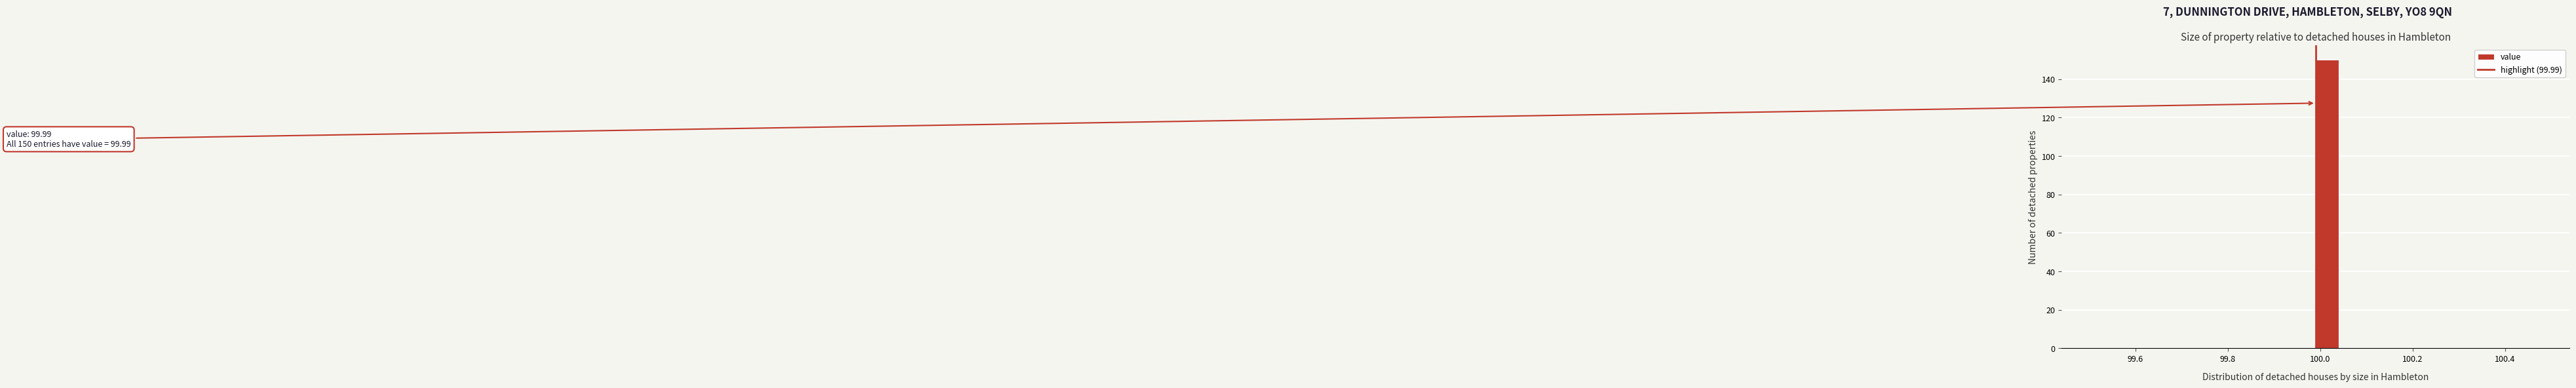

Around what value on the x-axis is the tallest bar? Give the approximate position of its centre, as read against the axis.

100.02